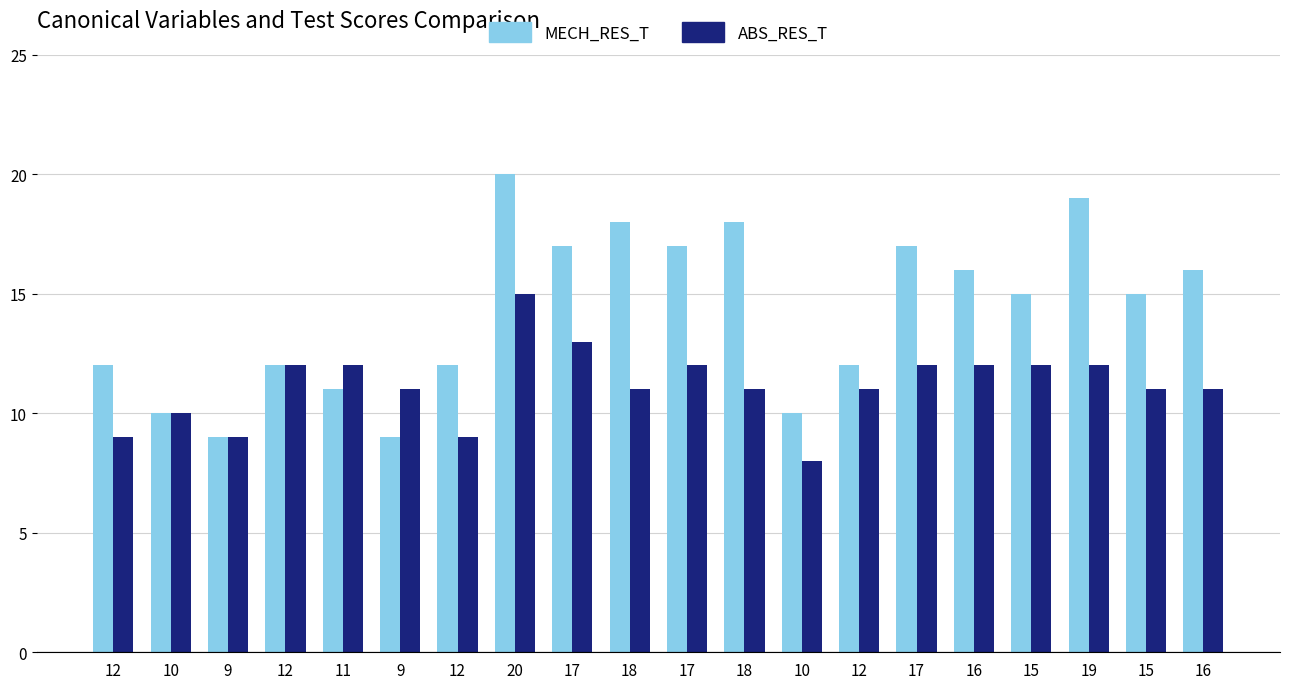

How many bars are there in total?

40